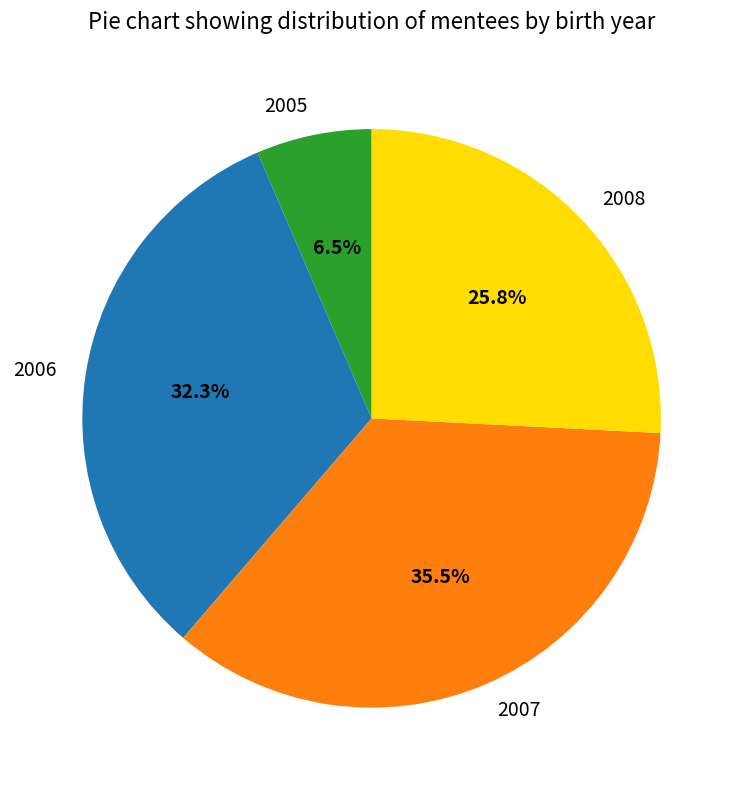

Between 2007 and 2008, which is larger?

2007